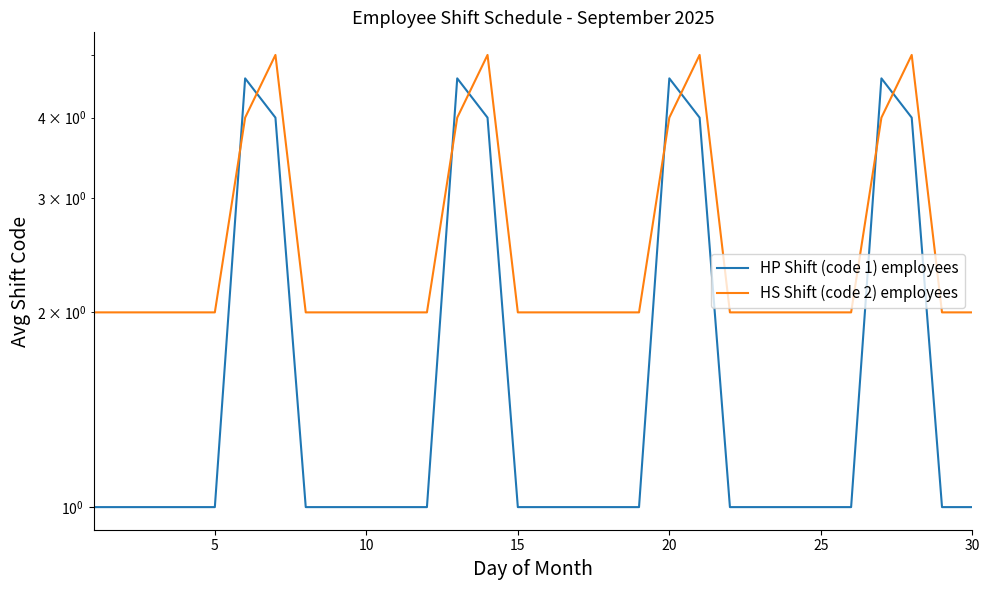

Is it true that HS Shift (code 2) employees equals 2.0 at 25?

True